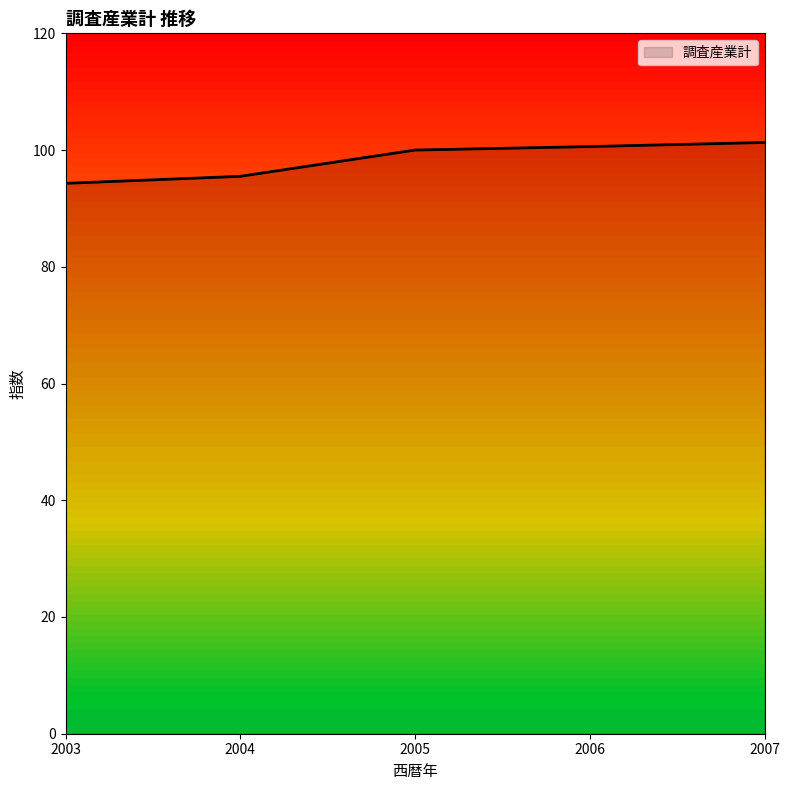

The chart shows a value of 94.3 at 2003. True or false?

True